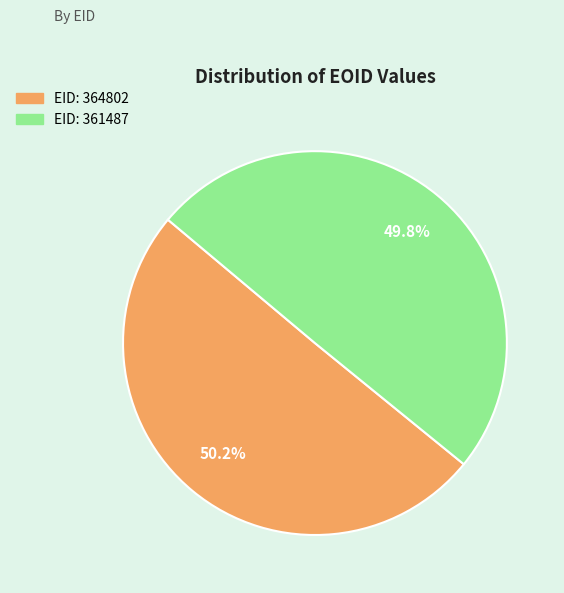

Is there any slice that represents more than half of the pie?

Yes